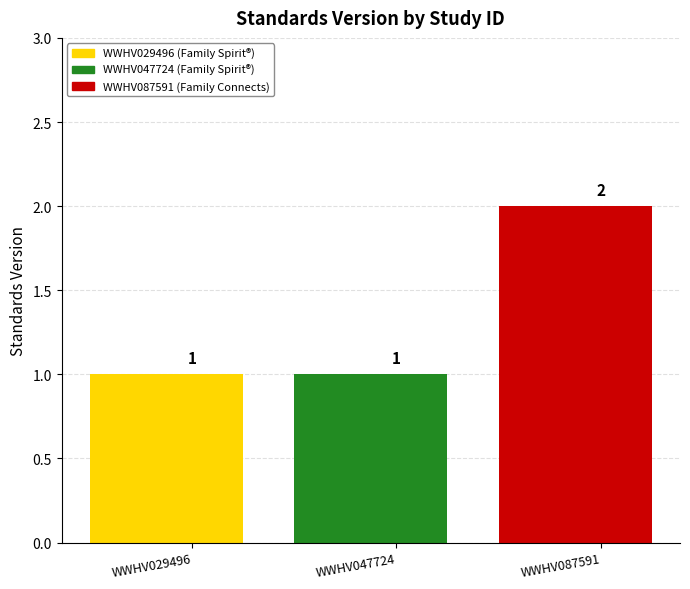

Reading left to right, list all the values displayed in this chart.

WWHV029496=1	WWHV047724=1	WWHV087591=2